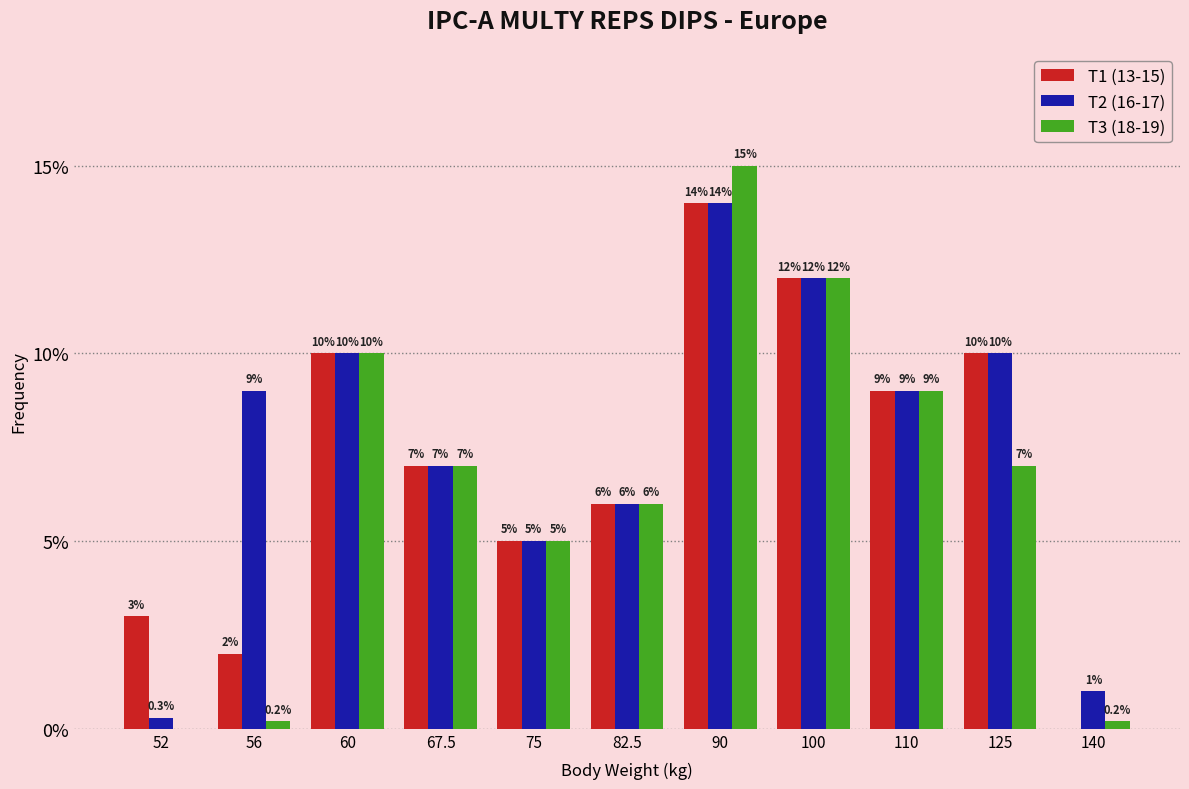

Reading right to left, what are all the values shown in this chart?

T1 (13-15): 140=0.0	125=10.0	110=9.0	100=12.0	90=14.0	82.5=6.0	75=5.0	67.5=7.0	60=10.0	56=2.0	52=3.0
T2 (16-17): 140=1.0	125=10.0	110=9.0	100=12.0	90=14.0	82.5=6.0	75=5.0	67.5=7.0	60=10.0	56=9.0	52=0.3
T3 (18-19): 140=0.2	125=7.0	110=9.0	100=12.0	90=15.0	82.5=6.0	75=5.0	67.5=7.0	60=10.0	56=0.2	52=0.0